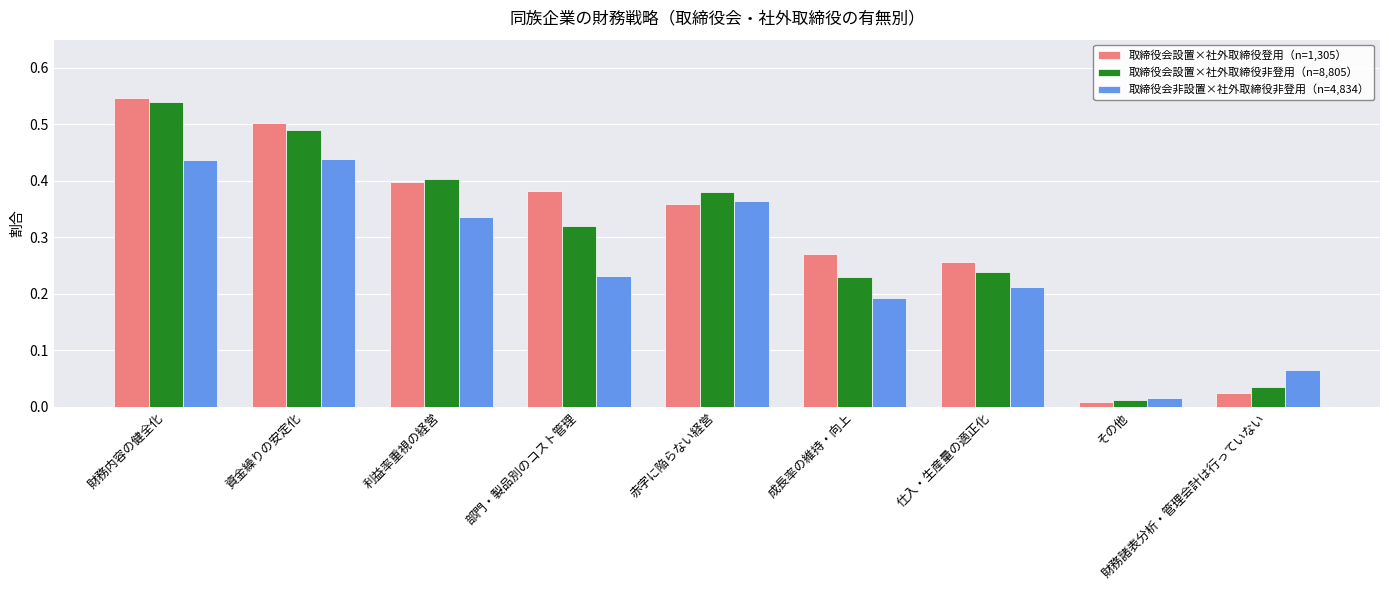

Which series has the largest range (max minus min)?

取締役会設置×社外取締役登用（n=1,305）